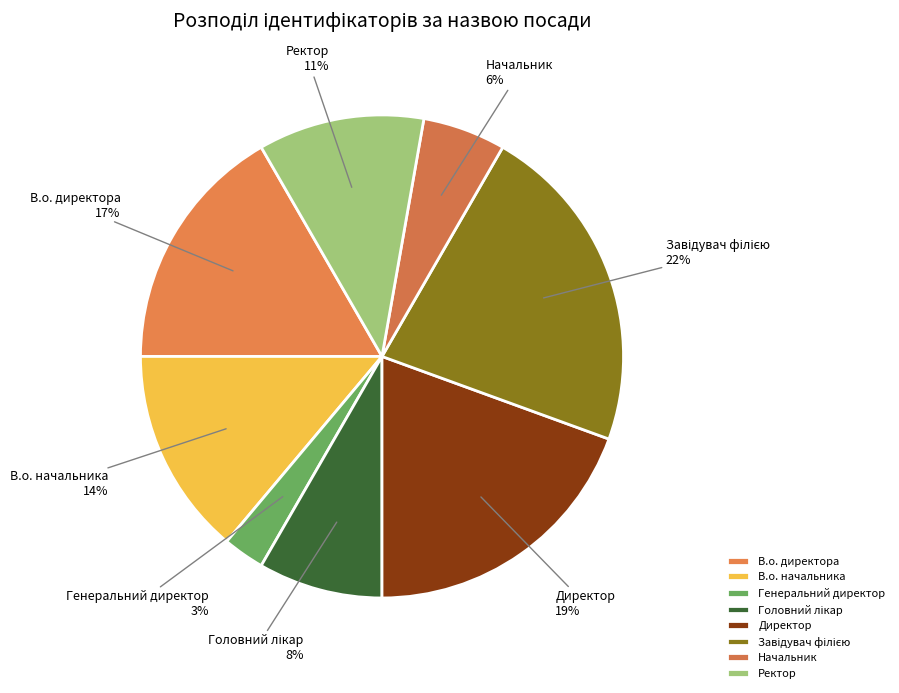

To the nearest percent, what is the difference between the Начальник and Генеральний директор slice percentages?

3%